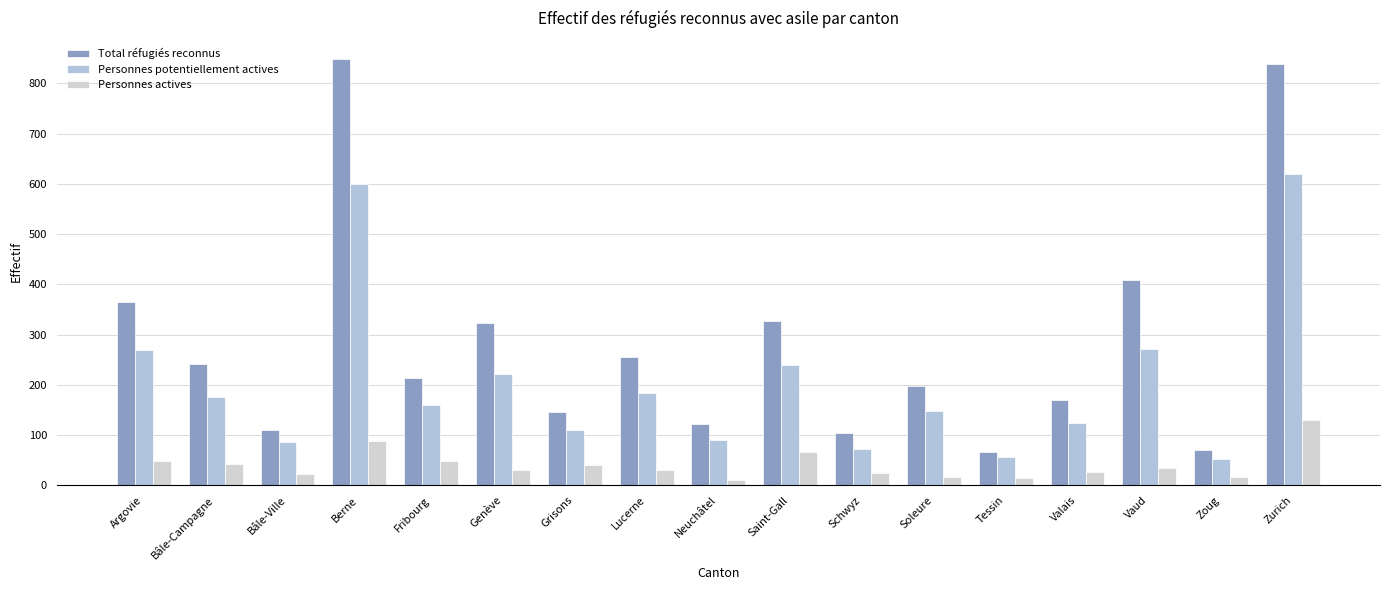

What is the approximate value of Personnes potentiellement actives at Genève?

221